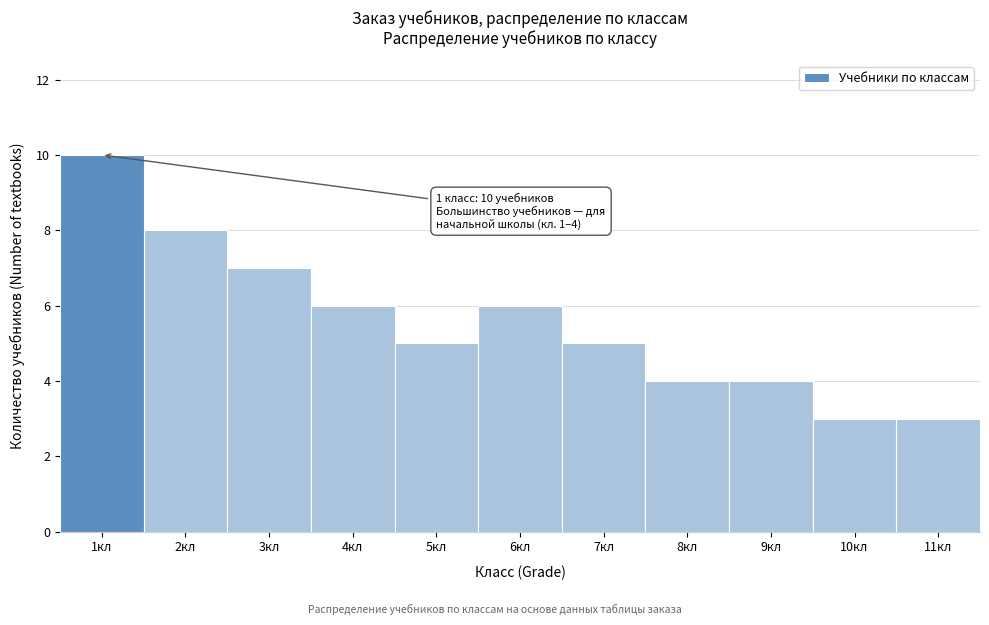

Over which range of the x-axis is the bar tallest?

0.5 to 1.5